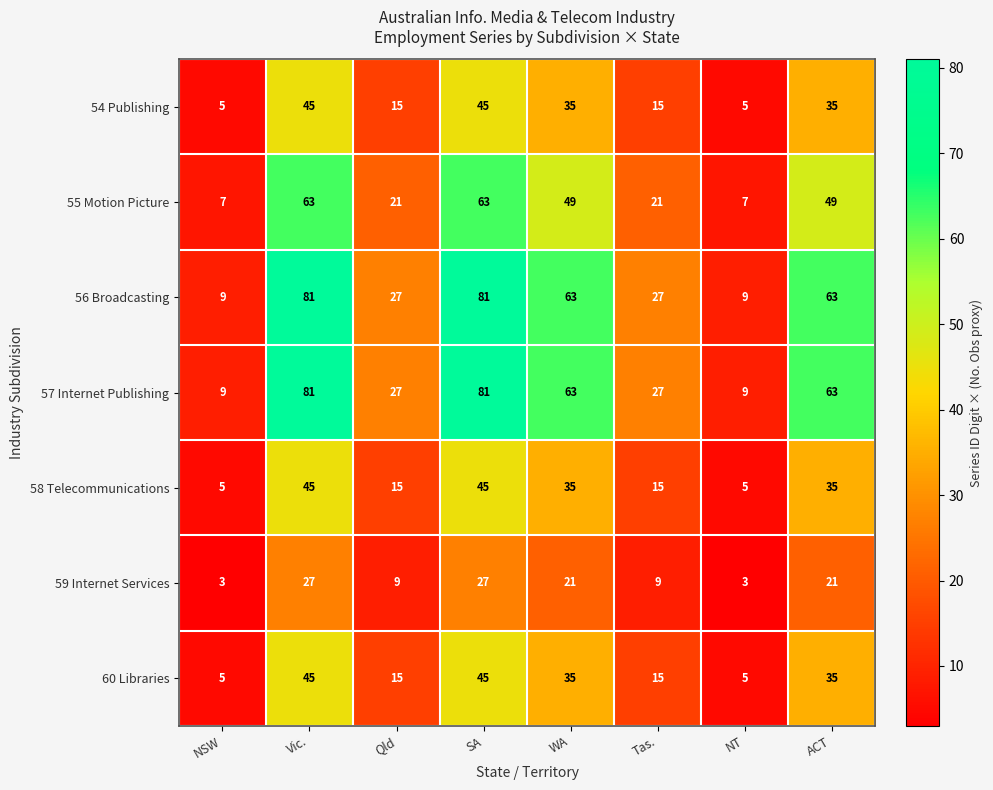

What is the difference between the highest and lowest values at Vic.?

54